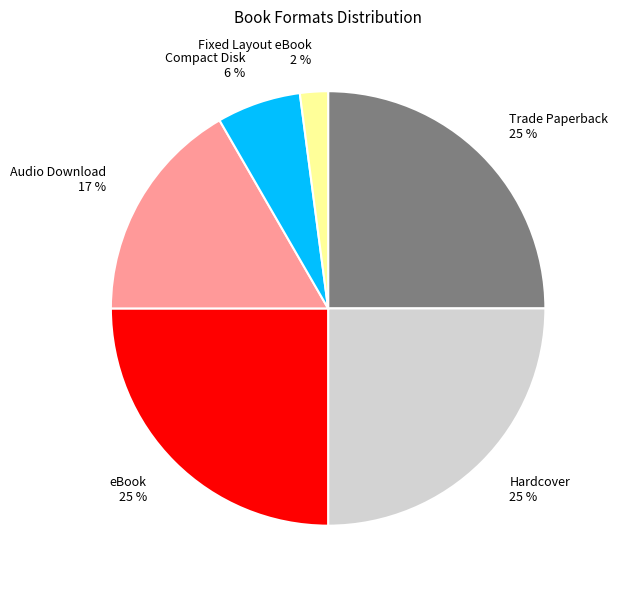

Which has a higher value, Audio Download or Hardcover?

Hardcover